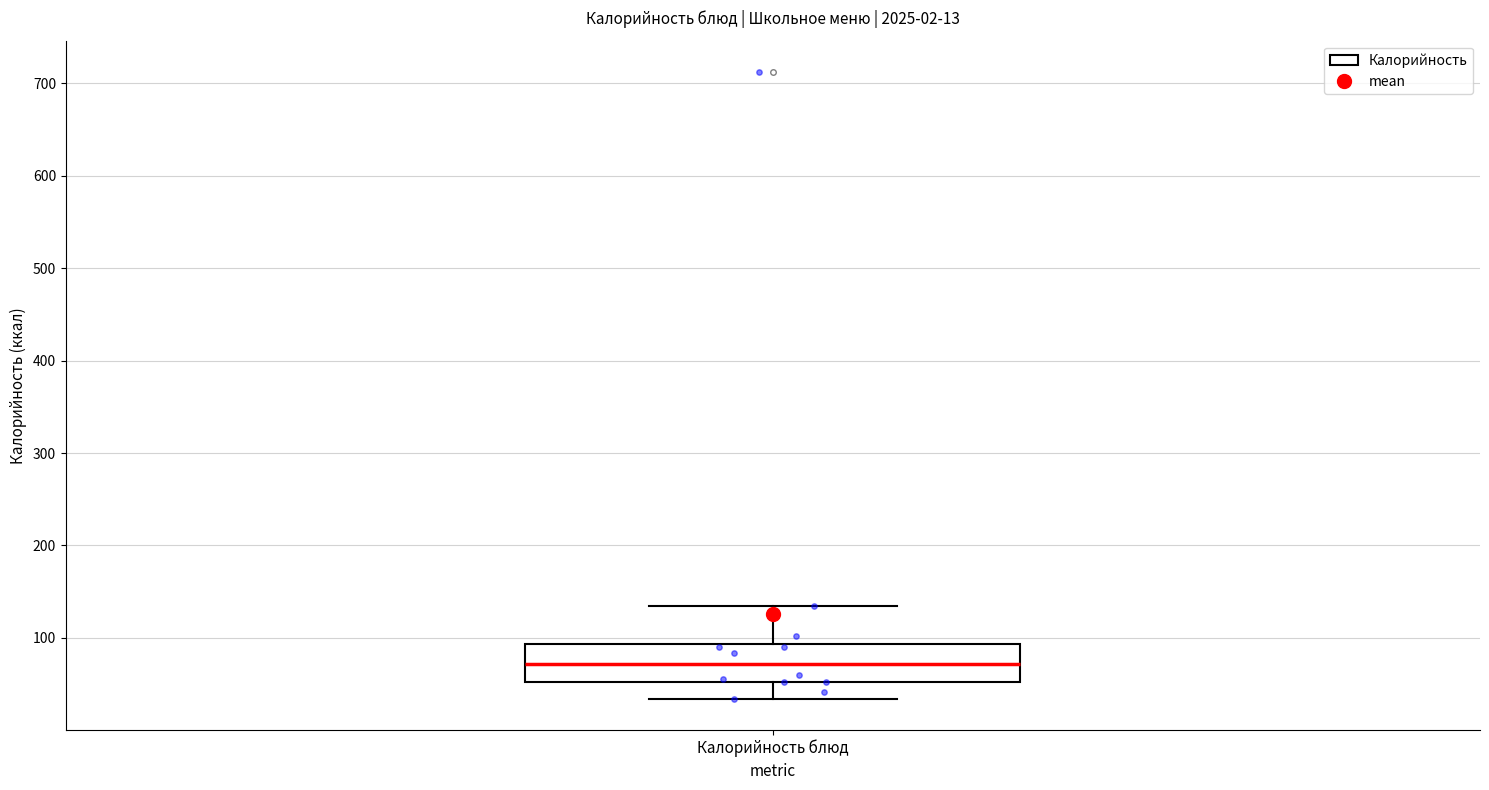

Read this box plot against the y-axis: the position of the median line, the range covered by the box, and the ends of both whiskers. The values are not printed on the chart, so give them approximately, as read against the axis.

median 70, box 50 to 90, whiskers 30 to 130